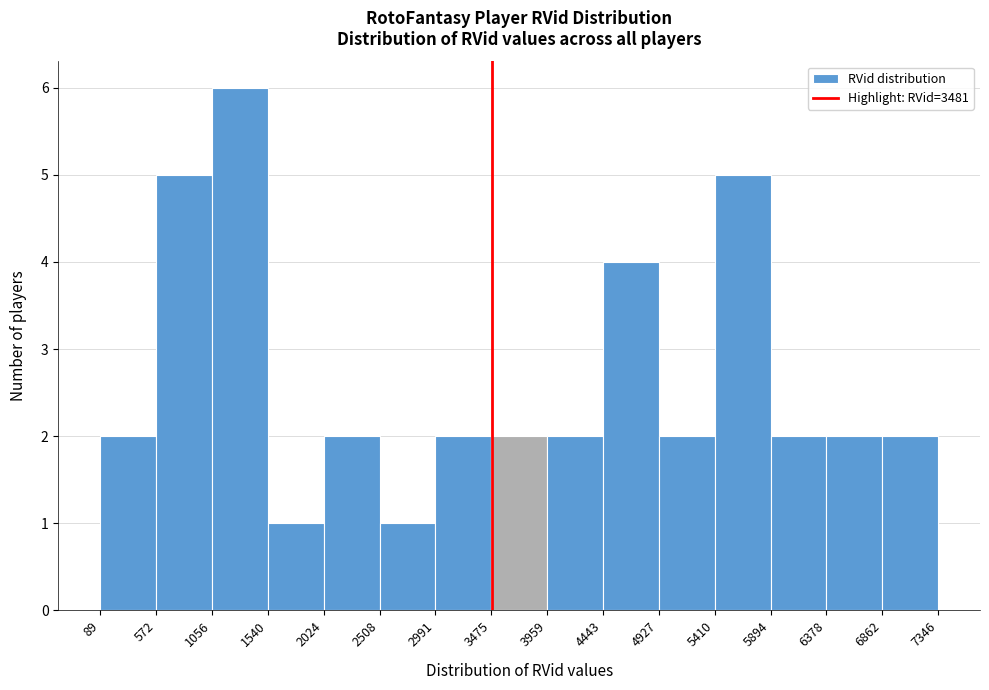

Reading left to right, transcribe this chart: for each bar, give the range it covers on the x-axis and its height. The values are not printed on the chart, so give them approximately, as read against the axis.

89 to 572: 2
572 to 1056: 5
1056 to 1540: 6
1540 to 2024: 1
2024 to 2508: 2
2508 to 2991: 1
2991 to 3475: 2
3475 to 3959: 2
3959 to 4443: 2
4443 to 4927: 4
4927 to 5410: 2
5410 to 5894: 5
5894 to 6378: 2
6378 to 6862: 2
6862 to 7346: 2